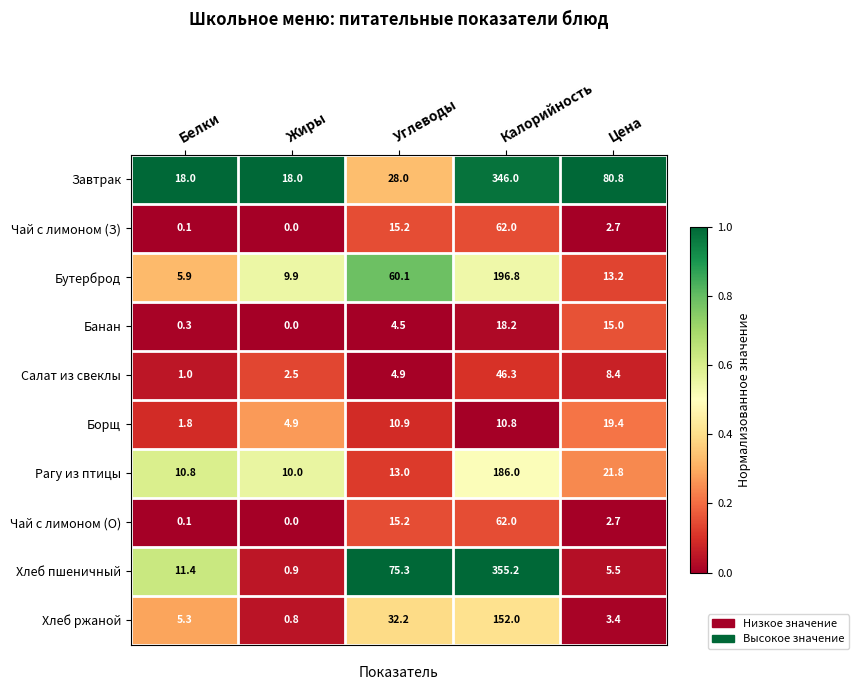

List the labels in order of Бутерброд value, largest first.

Калорийность, Углеводы, Цена, Жиры, Белки